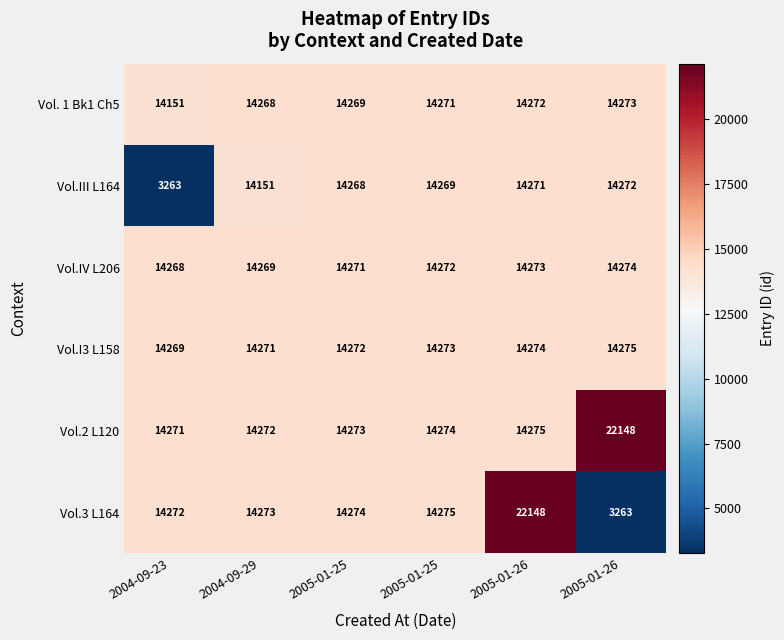

Reading left to right, transcribe all the data shown in this chart.

Vol. 1 Bk1 Ch5: 2004-09-23=14151	2004-09-29=14268	2005-01-25=14269	2005-01-25=14271	2005-01-26=14272	2005-01-26=14273
Vol.III L164: 2004-09-23=3263	2004-09-29=14151	2005-01-25=14268	2005-01-25=14269	2005-01-26=14271	2005-01-26=14272
Vol.IV L206: 2004-09-23=14268	2004-09-29=14269	2005-01-25=14271	2005-01-25=14272	2005-01-26=14273	2005-01-26=14274
Vol.I3 L158: 2004-09-23=14269	2004-09-29=14271	2005-01-25=14272	2005-01-25=14273	2005-01-26=14274	2005-01-26=14275
Vol.2 L120: 2004-09-23=14271	2004-09-29=14272	2005-01-25=14273	2005-01-25=14274	2005-01-26=14275	2005-01-26=22148
Vol.3 L164: 2004-09-23=14272	2004-09-29=14273	2005-01-25=14274	2005-01-25=14275	2005-01-26=22148	2005-01-26=3263